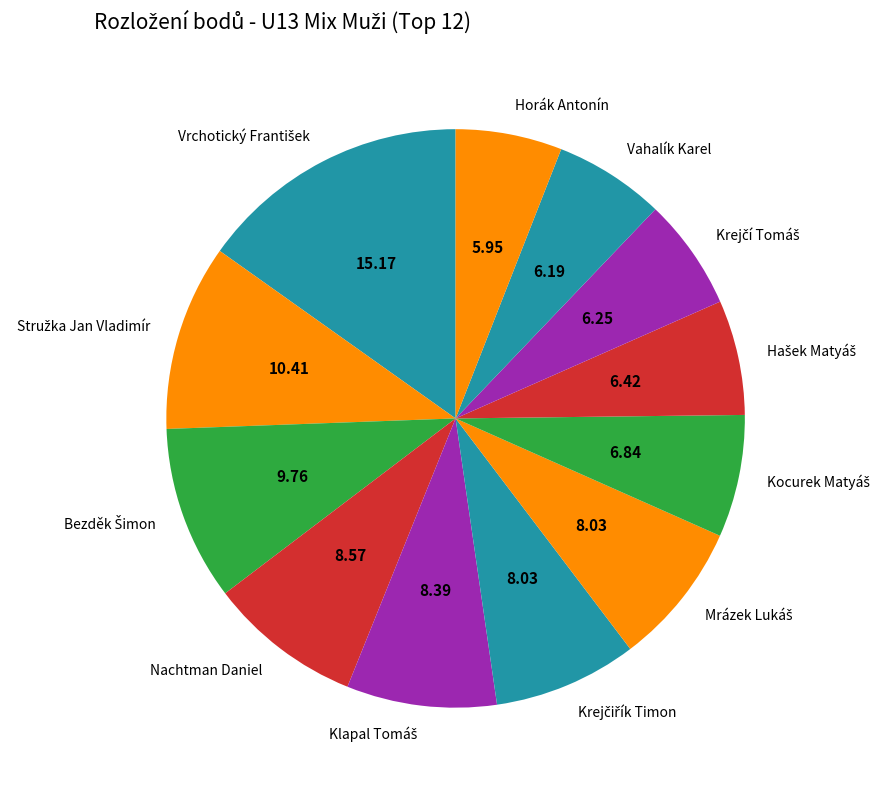

Does any single category account for the majority?

No